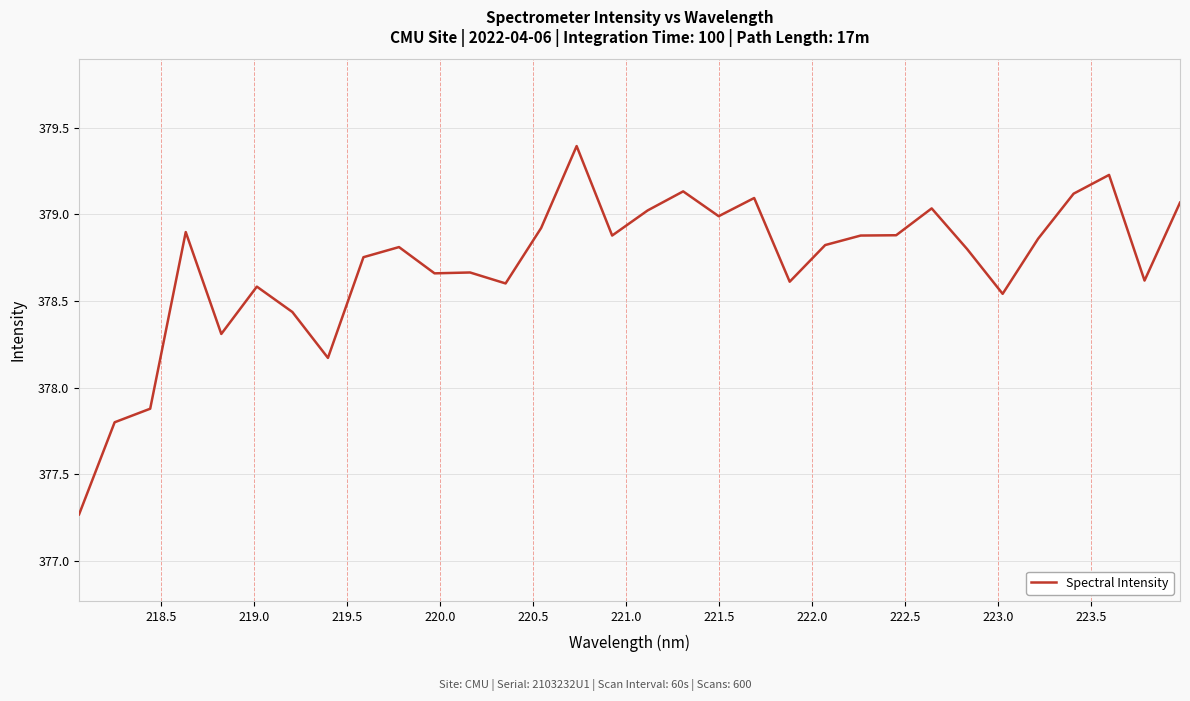

What is the greatest value displayed?

379.4